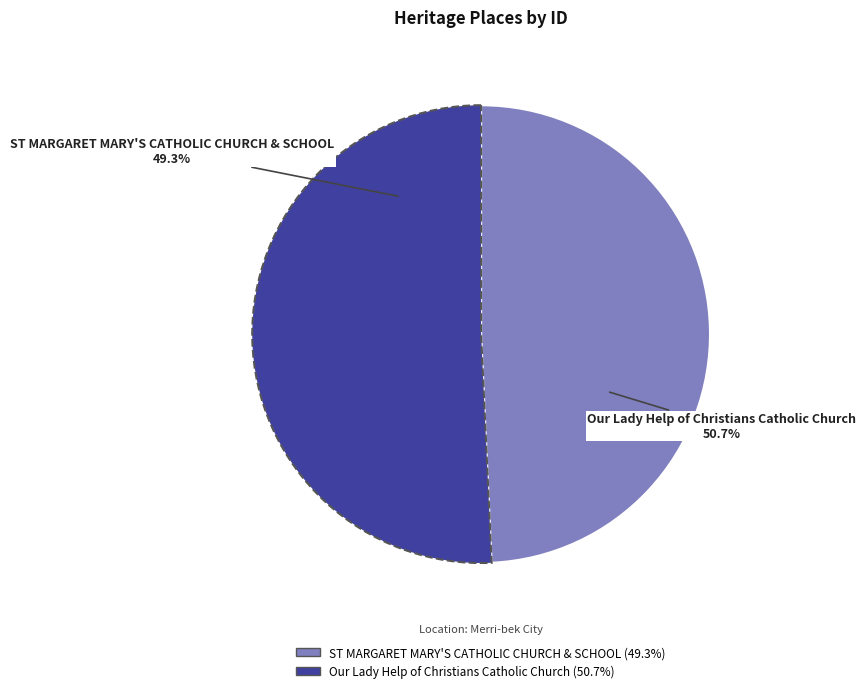

How many segments does this pie chart have?

2